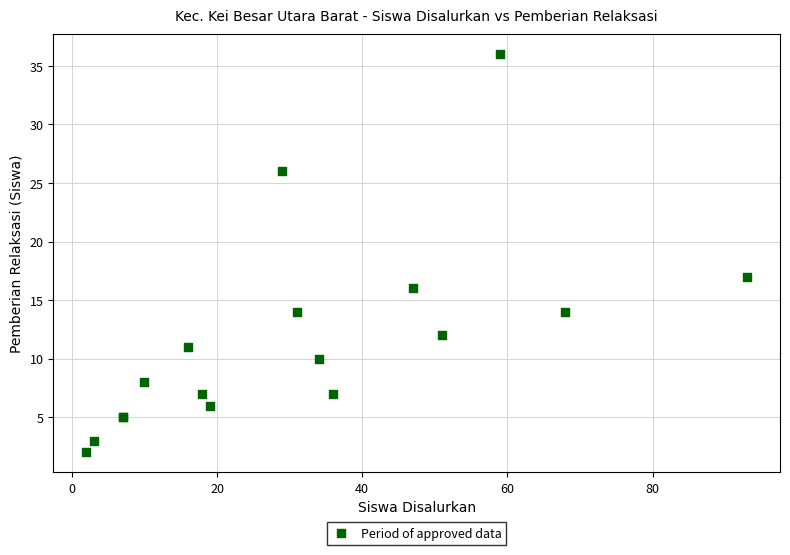

What Y value in the scatter plot is closest to 19?

17